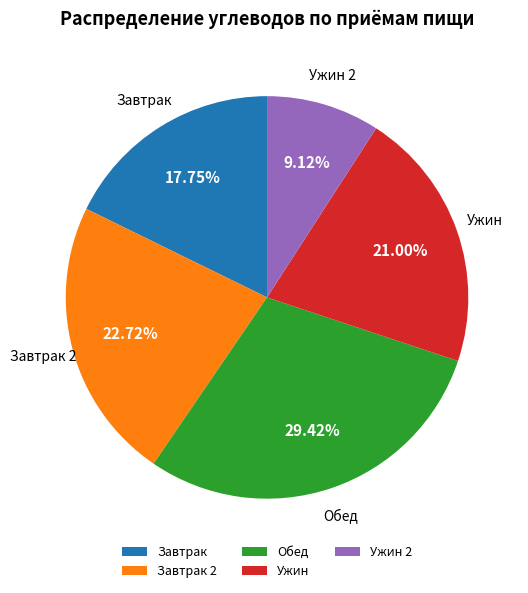

Count the number of slices in the pie.

5